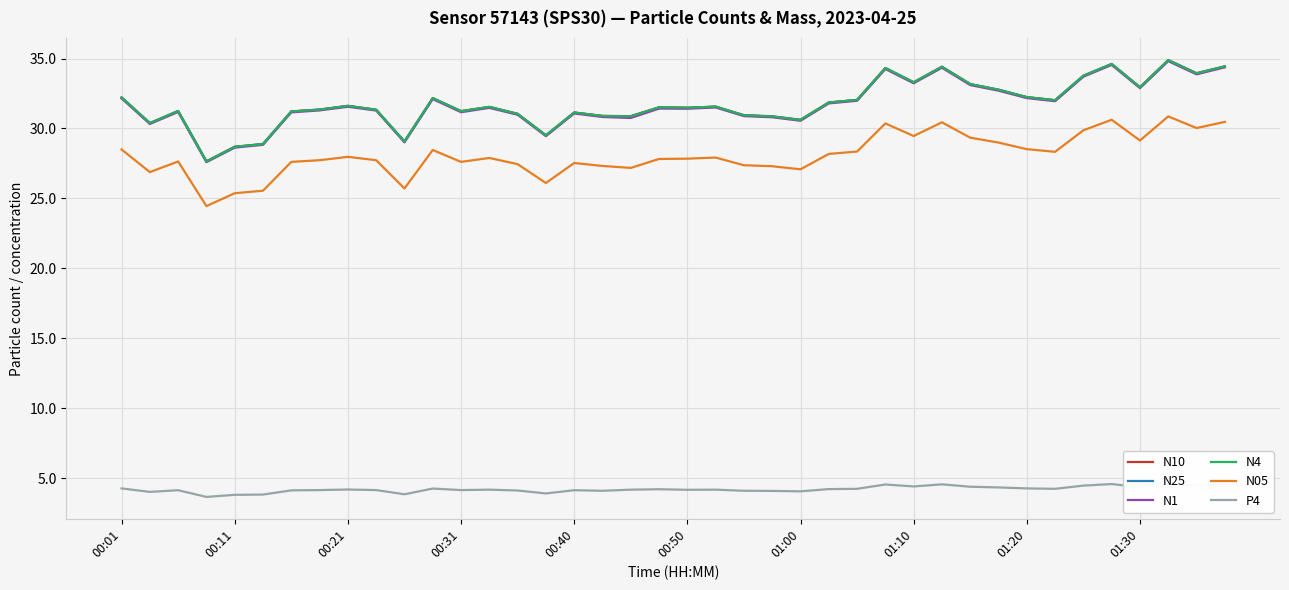

What is the greatest value displayed?

34.9